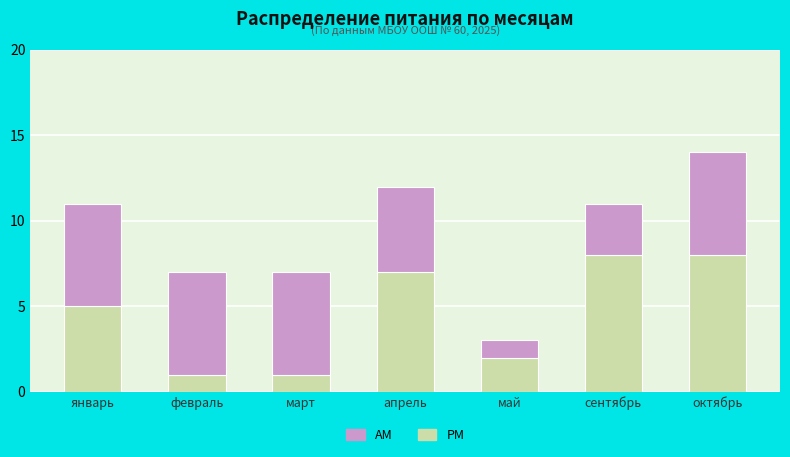

How many distinct data groups are displayed?

2